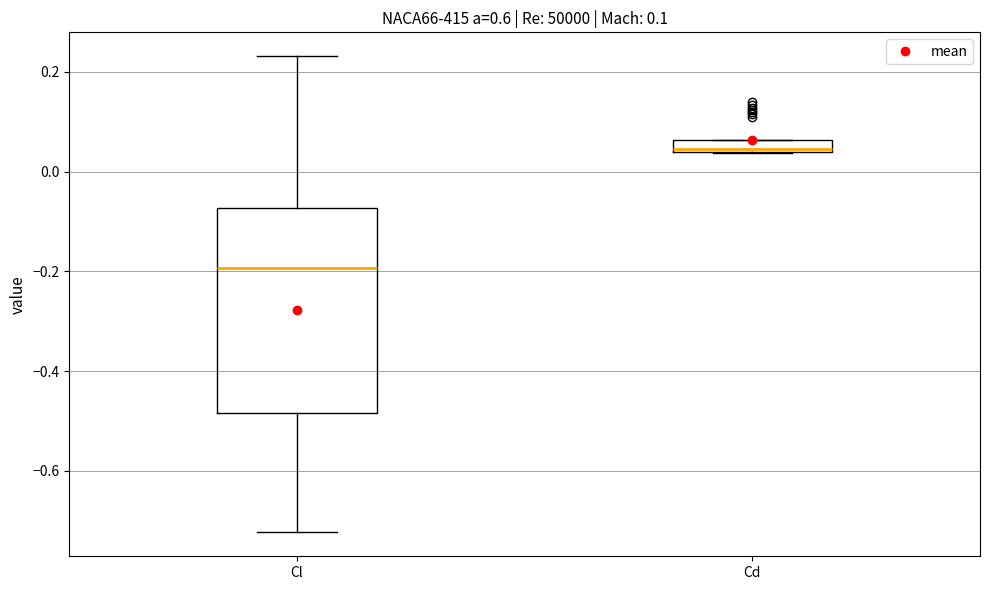

Which box has the lowest median line?

Cl